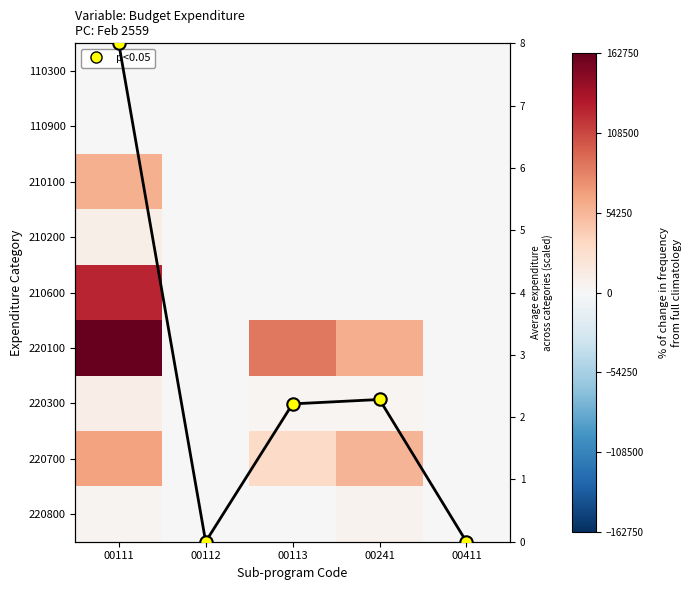

Which has a higher value, 00111 or 00113?

00111